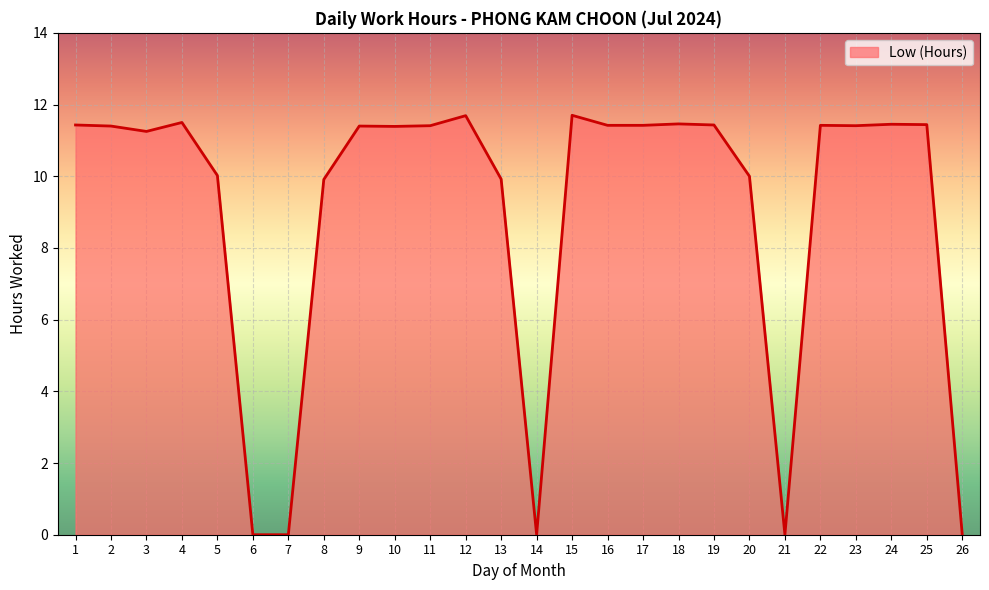

What is the greatest value displayed?

11.7